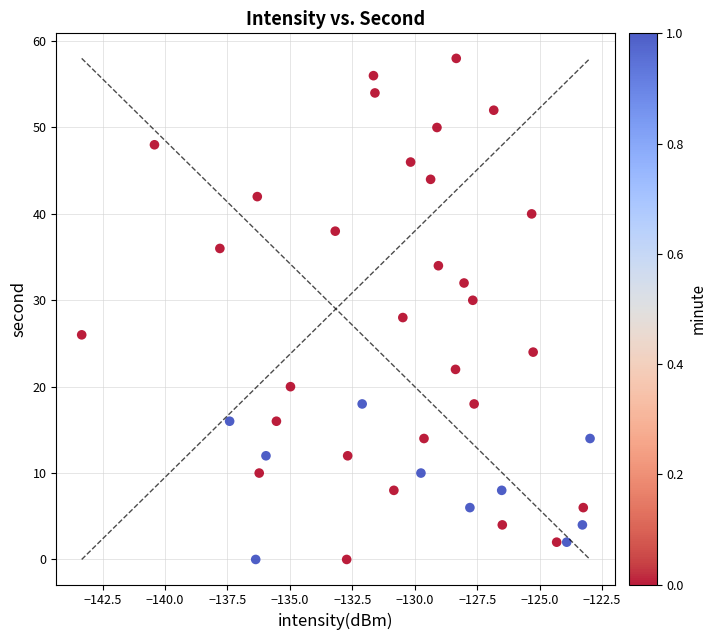

What is the range of Y values (max minus min)?

58